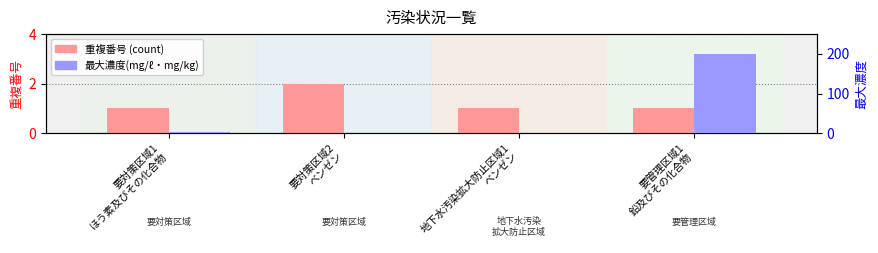

The 最大濃度(mg/ℓ・mg/kg) series shows 284.6 at 要管理区域1
鉛及びその化合物. True or false?

False